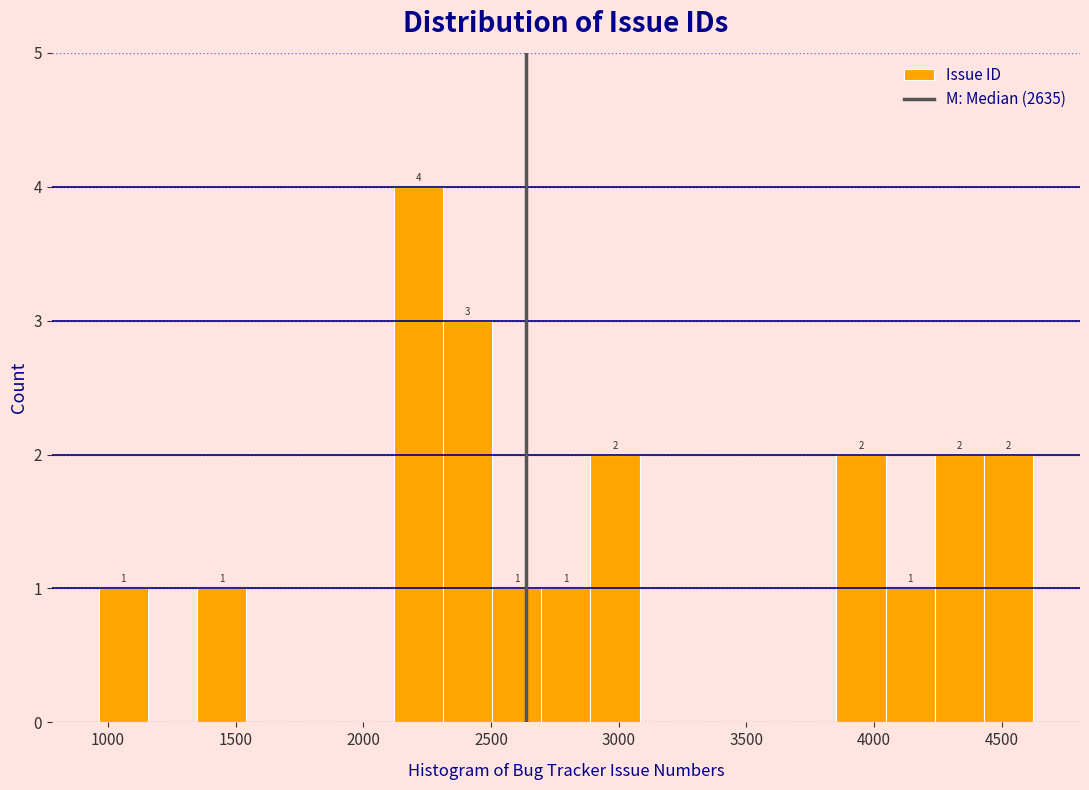

Around what value on the x-axis is the tallest bar? Give the approximate position of its centre, as read against the axis.

2200